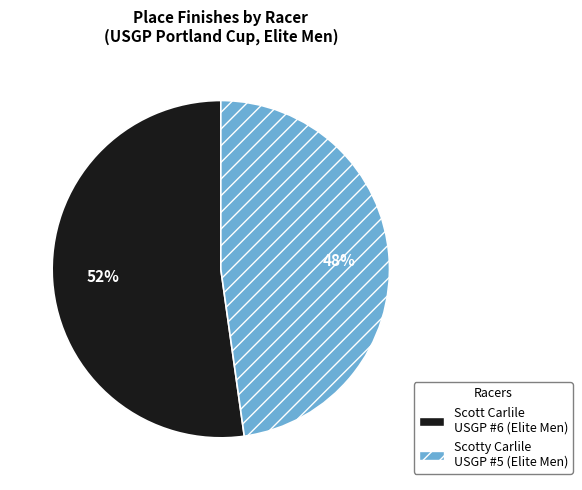

Rank the categories by value from highest to lowest.

Scott Carlile USGP #6 (Elite Men), Scotty Carlile USGP #5 (Elite Men)